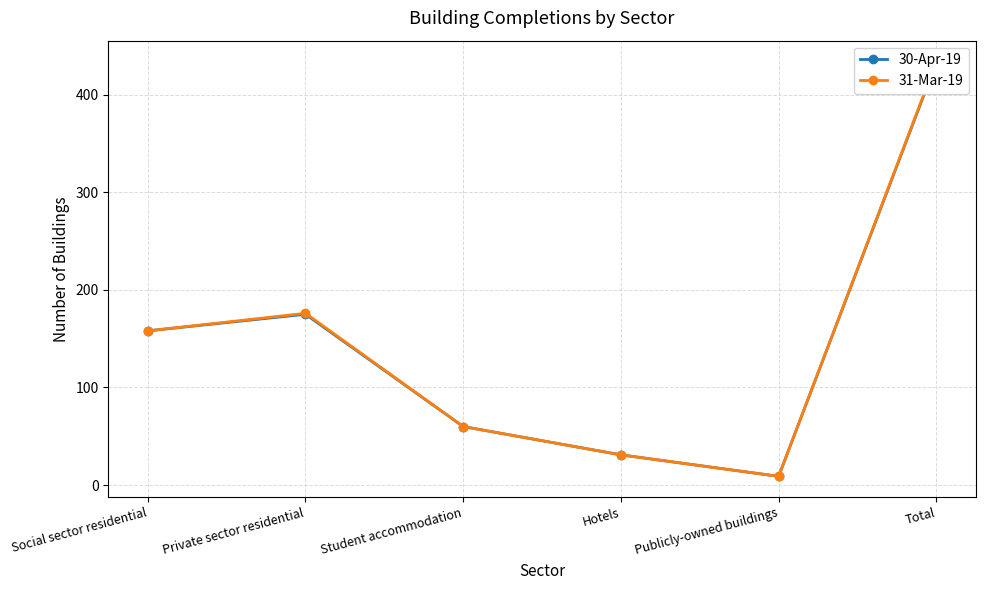

What is the difference between the 31-Mar-19 values at Private sector residential and Hotels?

145